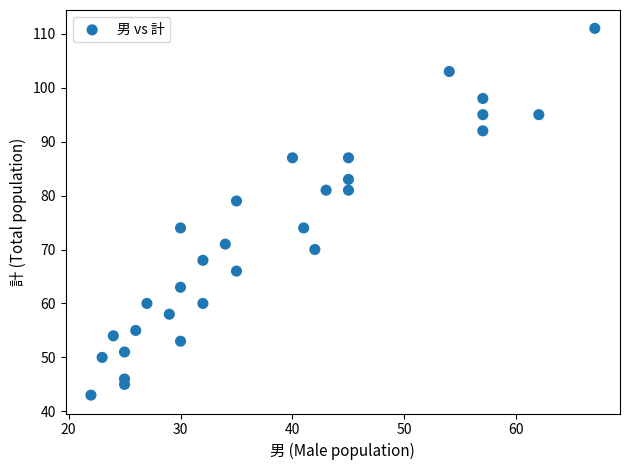

What Y value in the scatter plot is closest to 77?

79